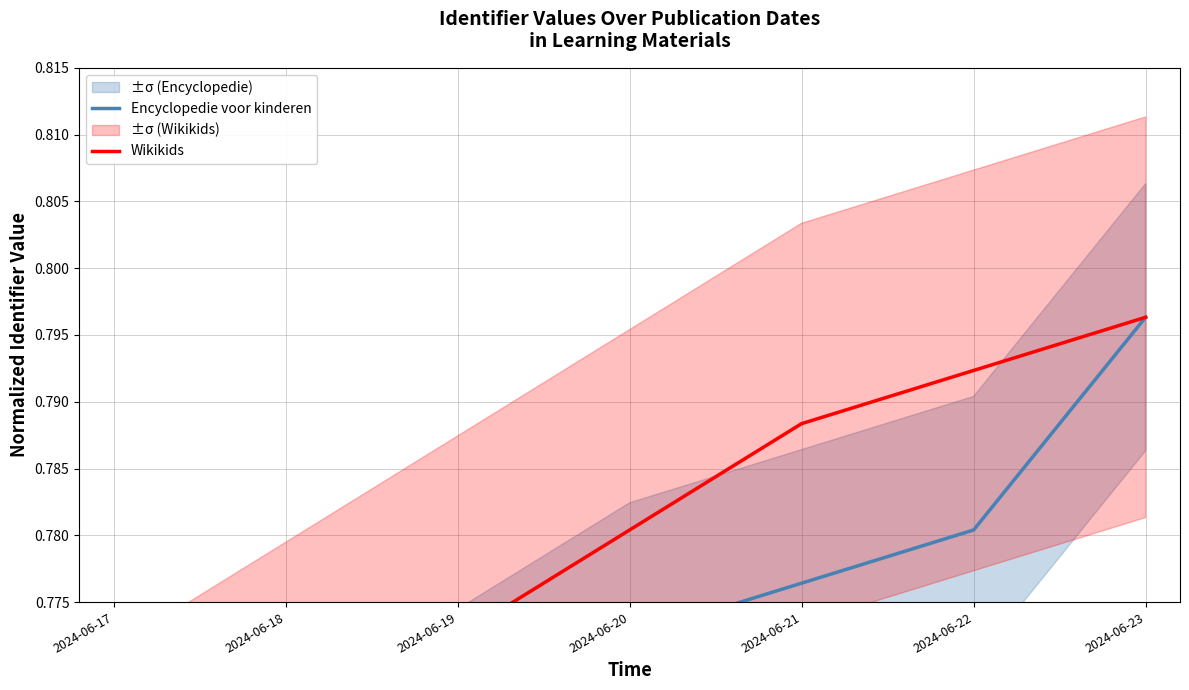

Does the chart have visible grid lines?

Yes